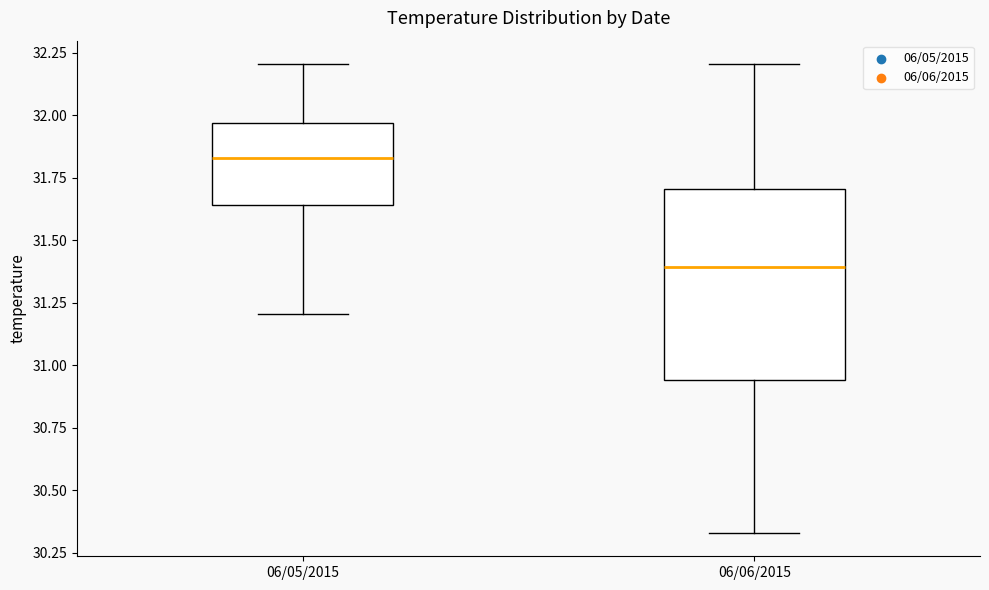

Reading left to right, transcribe this box plot: for each box, give where its median line is, the range the box spans, and where its two whiskers end, as read against the y-axis. The values are not printed on the chart, so give them approximately, as read against the axis.

06/05/2015: median 31.85, box 31.65 to 31.95, whiskers 31.20 to 32.20
06/06/2015: median 31.40, box 30.95 to 31.70, whiskers 30.35 to 32.20